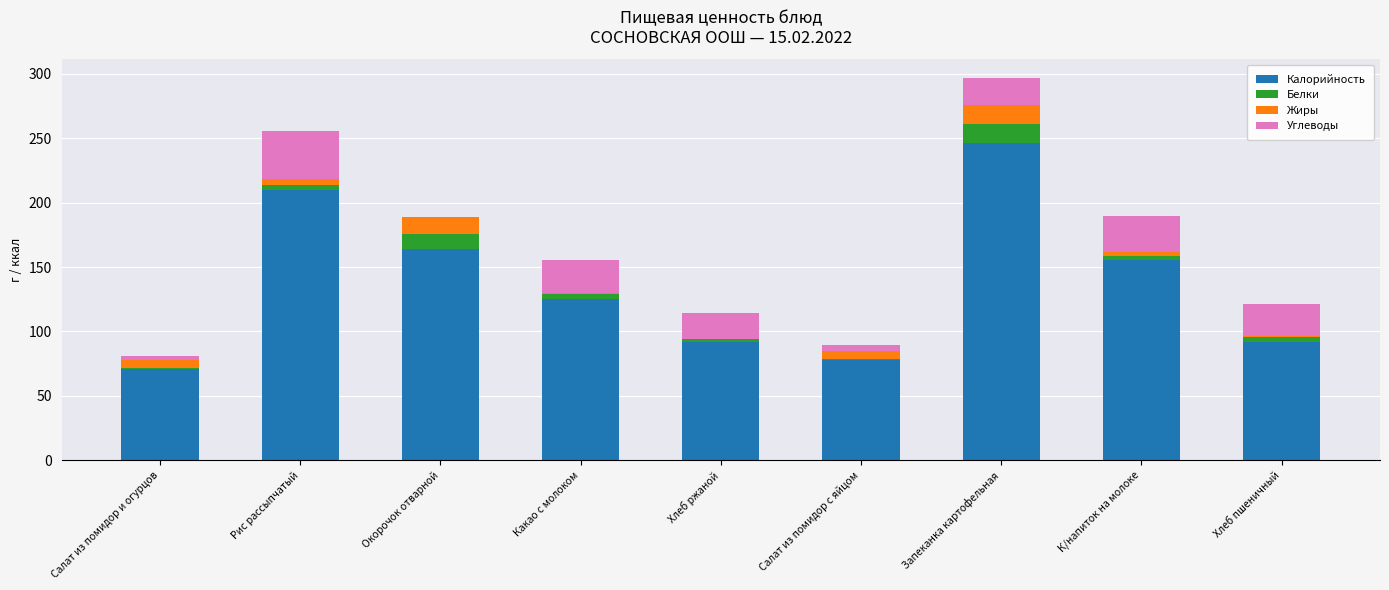

What is the maximum value for Калорийность?

246.0